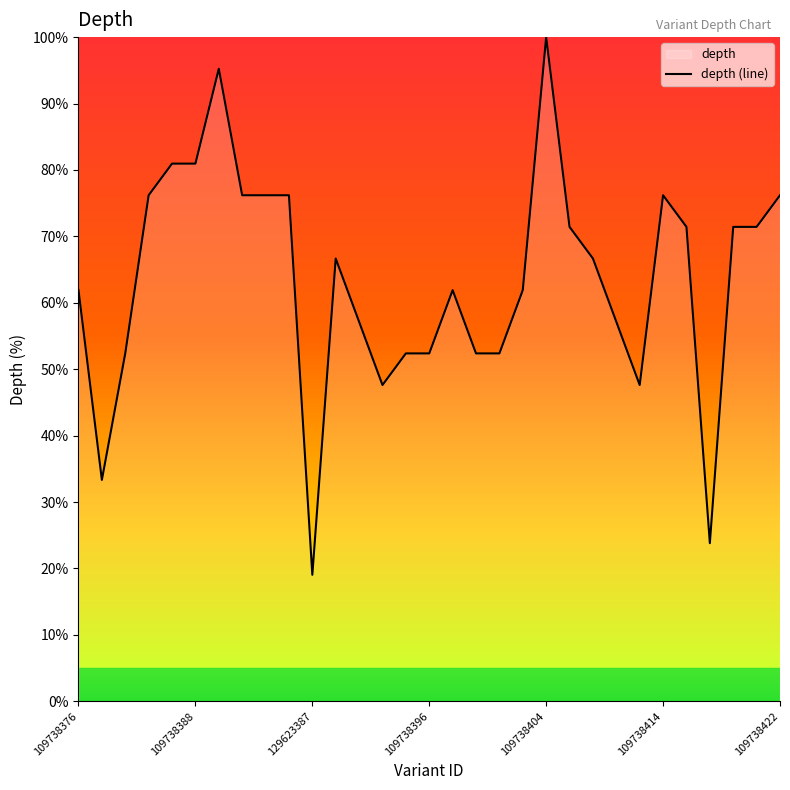

Which label corresponds to the smallest value in the chart?

129623387